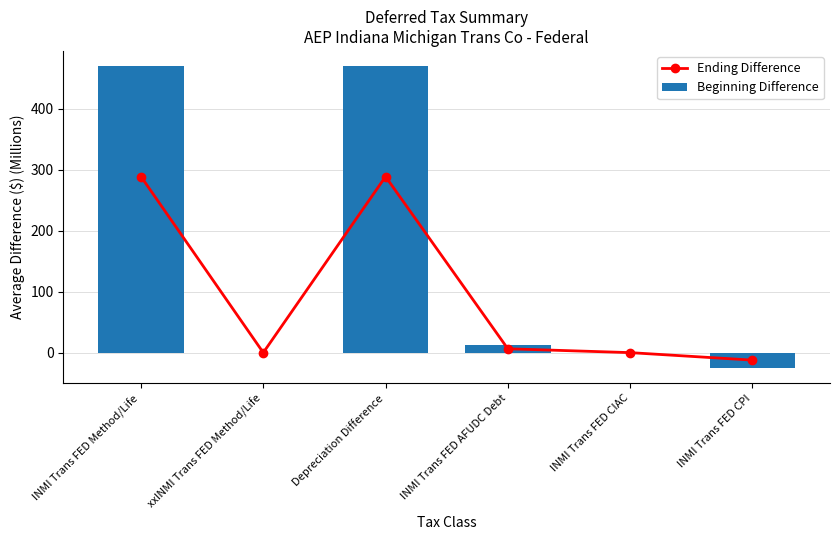

How many values in Beginning Difference are below zero?

2